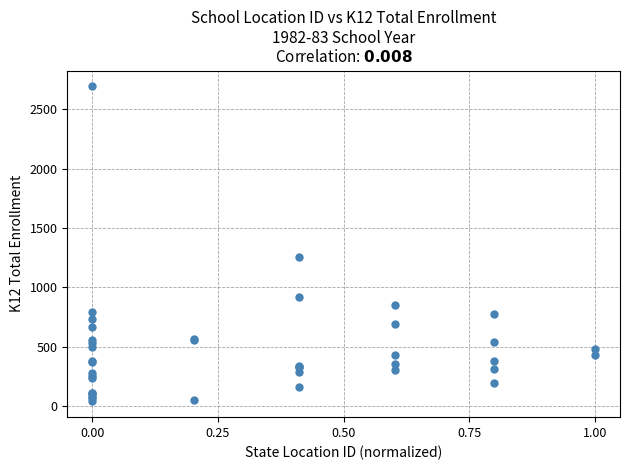

What Y value in the scatter plot is closest to 1366?

1259